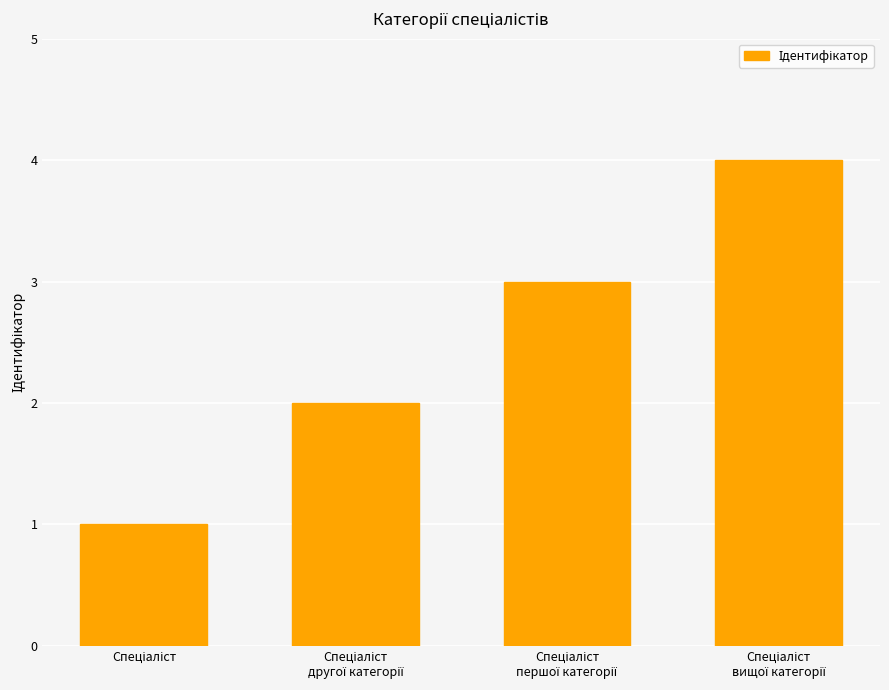

Reading left to right, extract all data points from this chart.

1	2	3	4